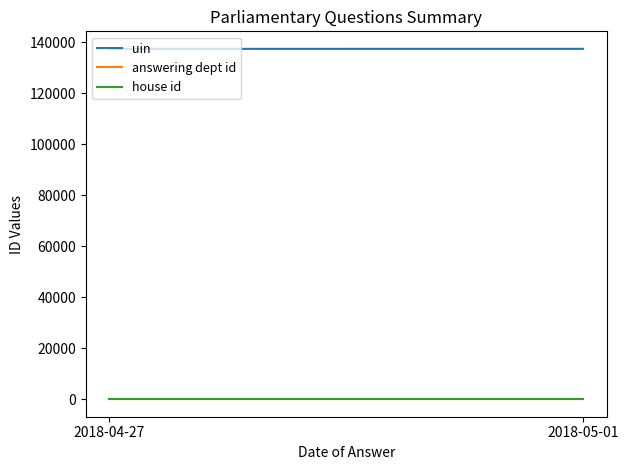

What is the minimum value for answering dept id?

20